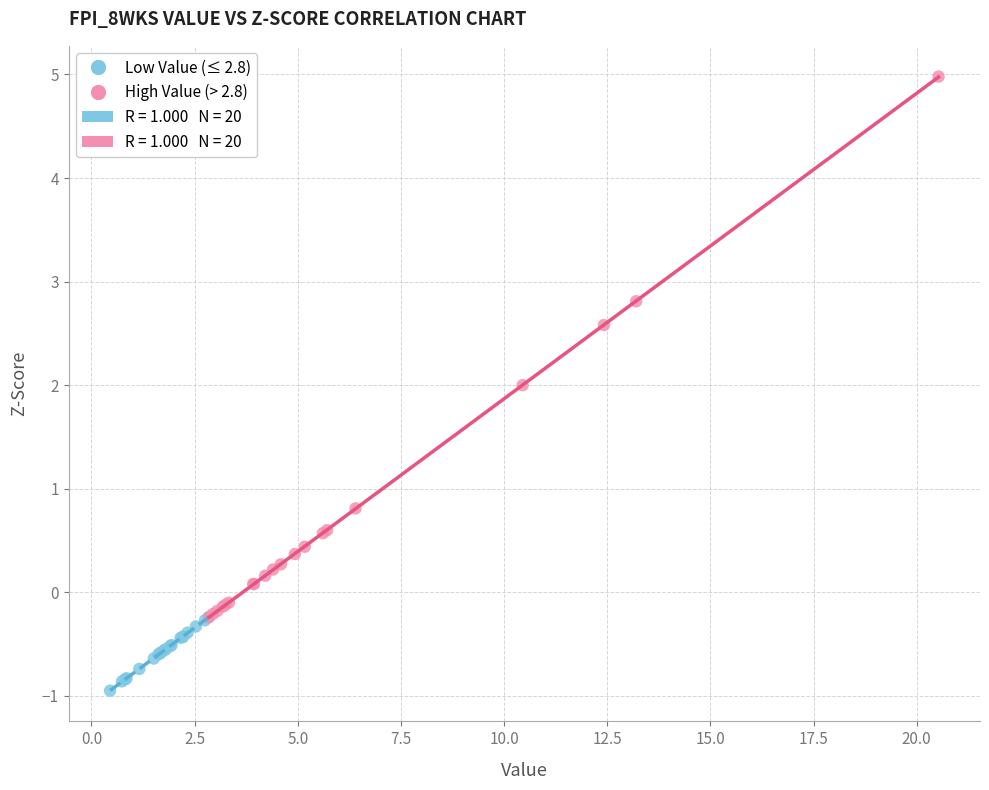

Which series contains the lowest Y value?

Low Value (≤ 2.8)